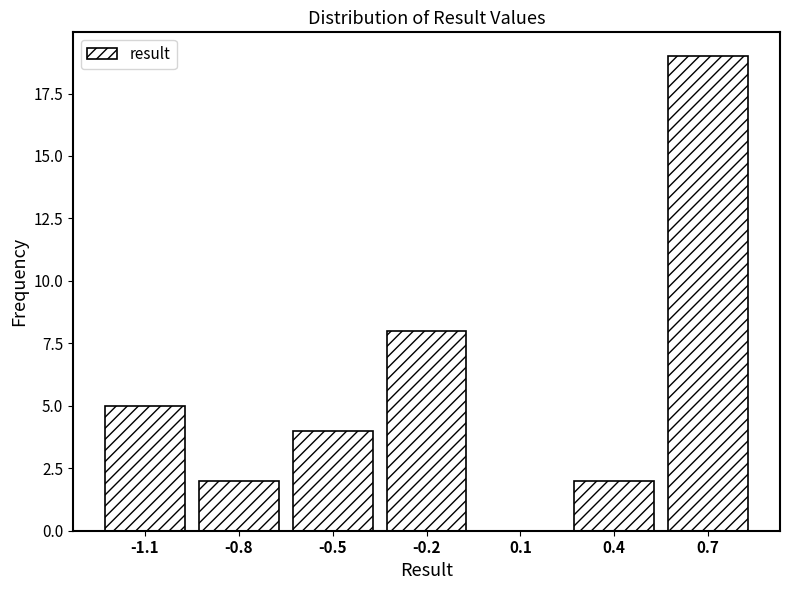

Reading right to left, what are all the values shown in this chart?

0.7=19	0.4=2	0.1=0	-0.2=8	-0.5=4	-0.8=2	-1.1=5